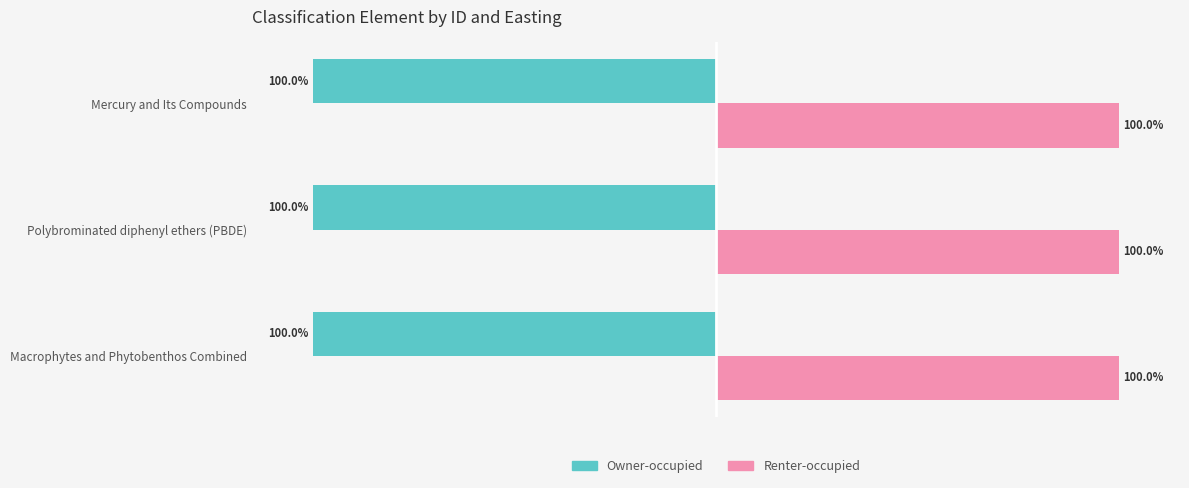

Rank the series at Mercury and Its Compounds from highest to lowest value.

Renter-occupied, Owner-occupied